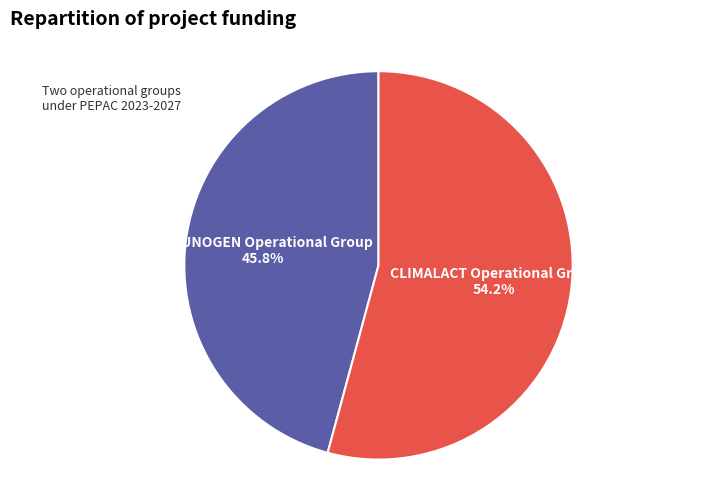

Which category accounts for the majority?

CLIMALACT Operational Group